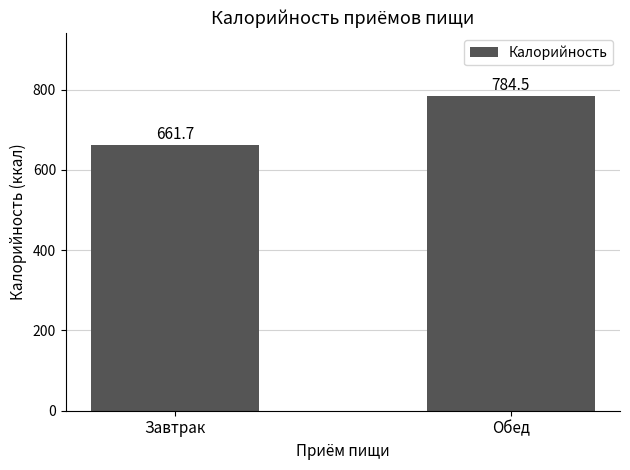

What is the maximum value shown in the chart?

784.5